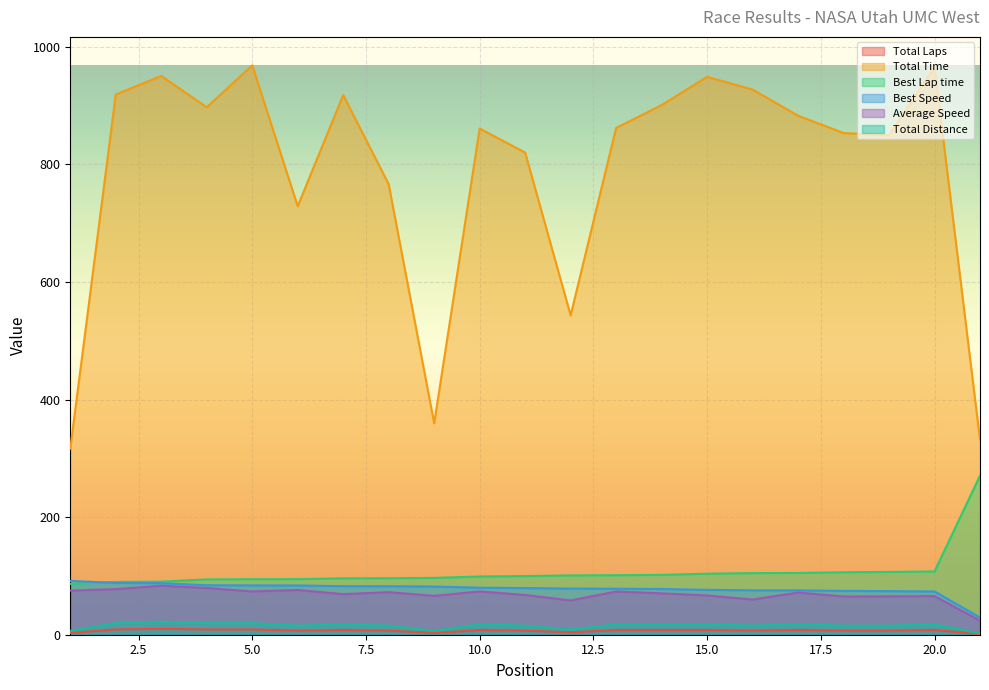

True or false: Average Speed and Best Lap time intersect in this chart.

False